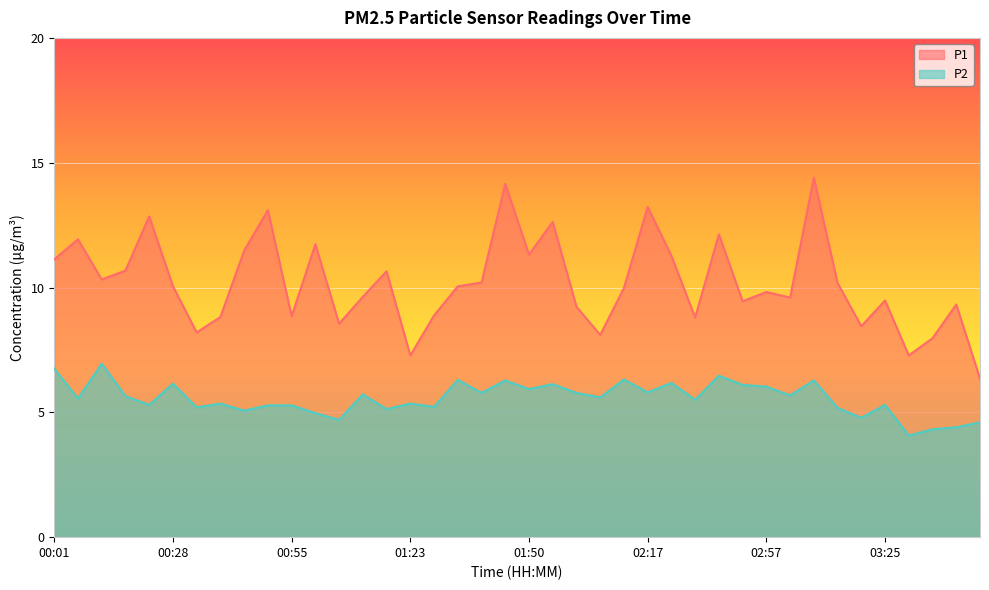

What is the sum of all P1 values?

407.5